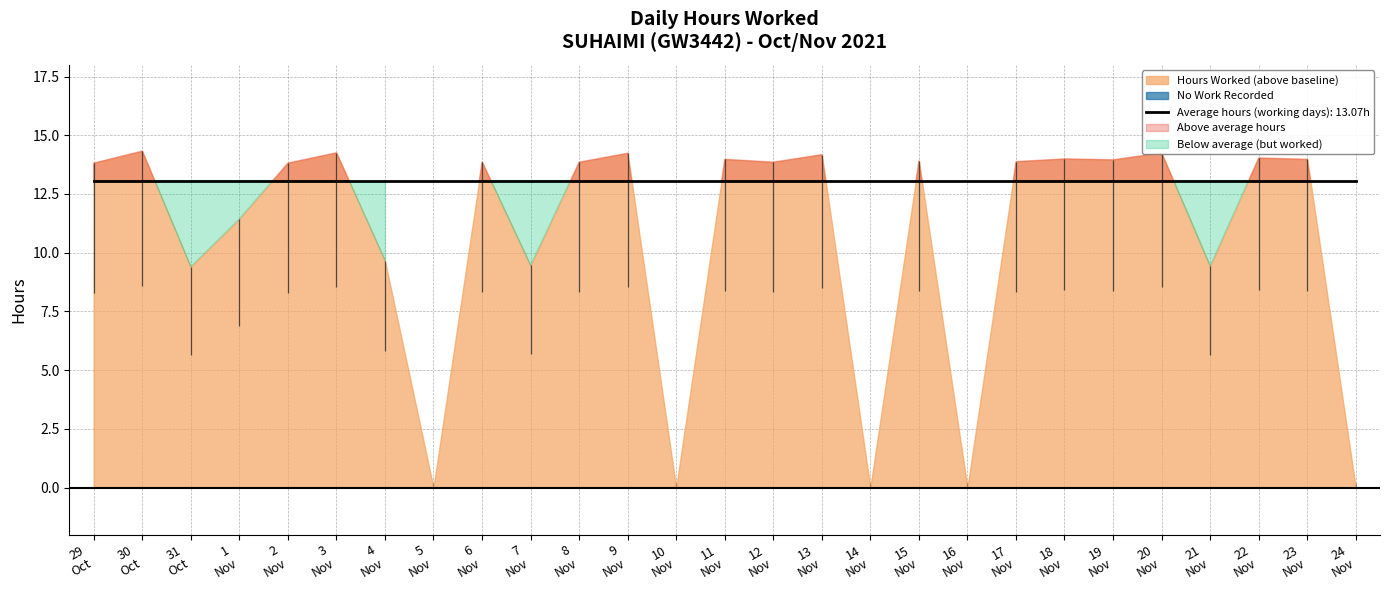

List the labels in order of value, smallest first.

5, 10, 14, 16, 24, 31, 21, 7, 4, 1, 29, 2, 8, 12, 6, 17, 15, 19, 11, 23, 18, 22, 13, 9, 20, 3, 30